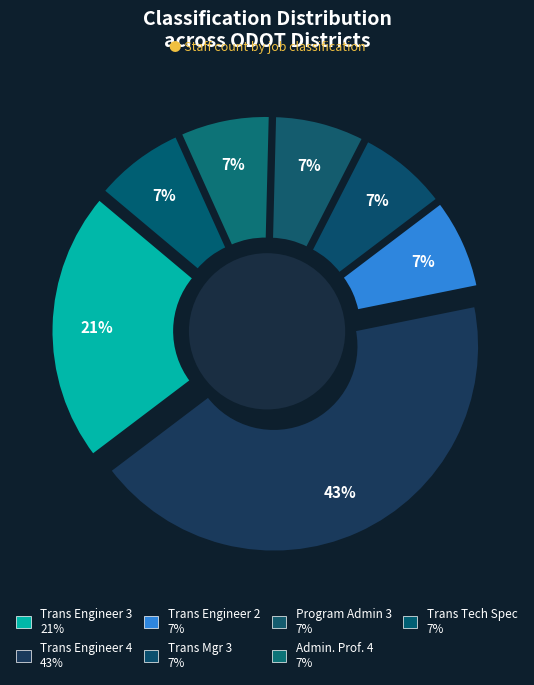

Which slice is the smallest?

Trans Engineer 2